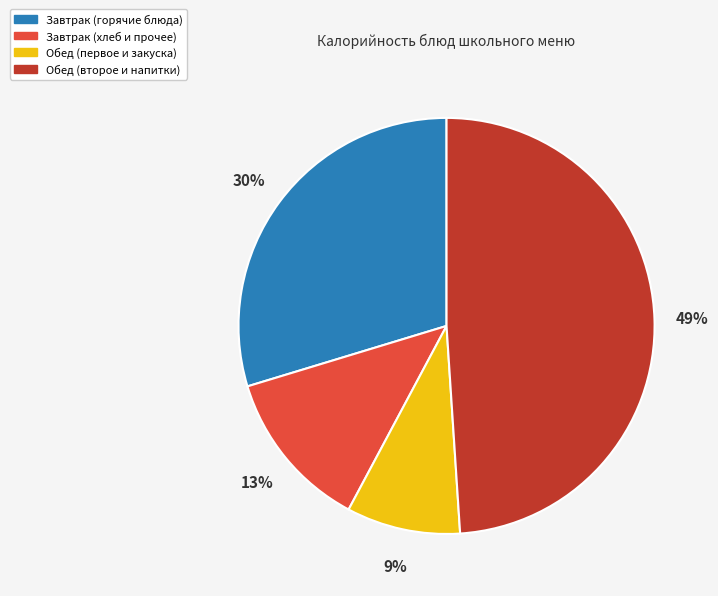

To the nearest percent, what percentage of the pie is Завтрак (хлеб и прочее)?

13%